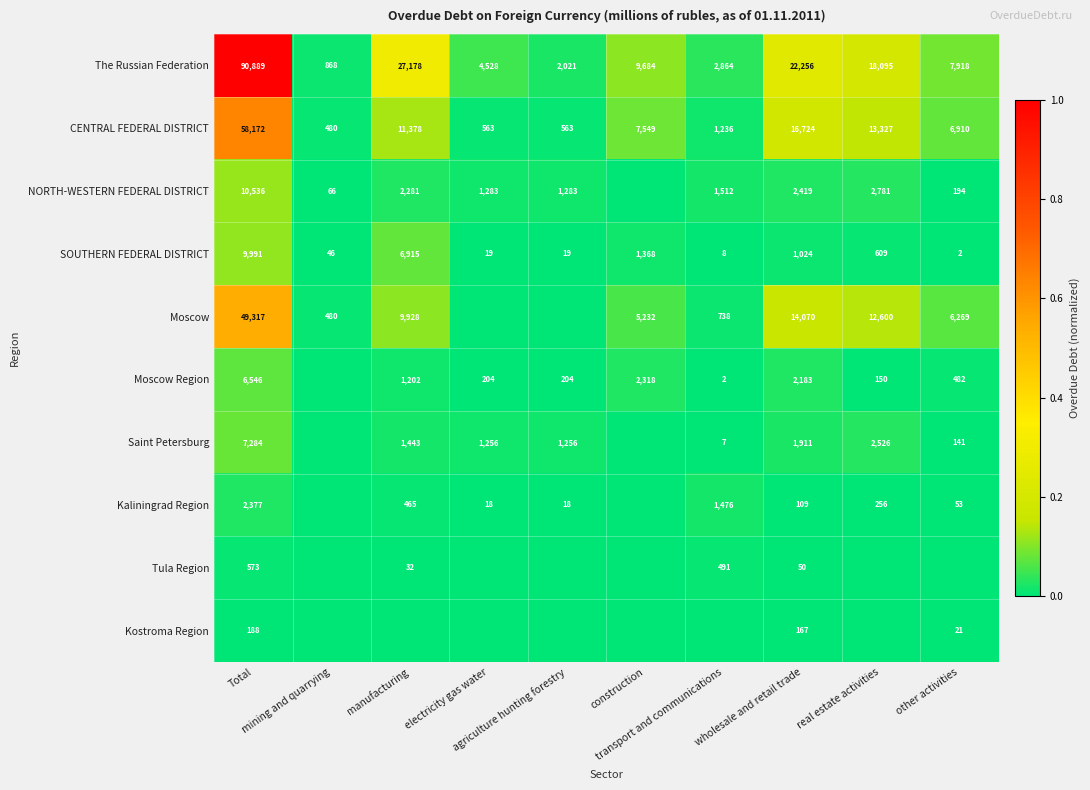

Is the value of SOUTHERN FEDERAL DISTRICT at agriculture hunting forestry greater than the value of NORTH-WESTERN FEDERAL DISTRICT at wholesale and retail trade?

No